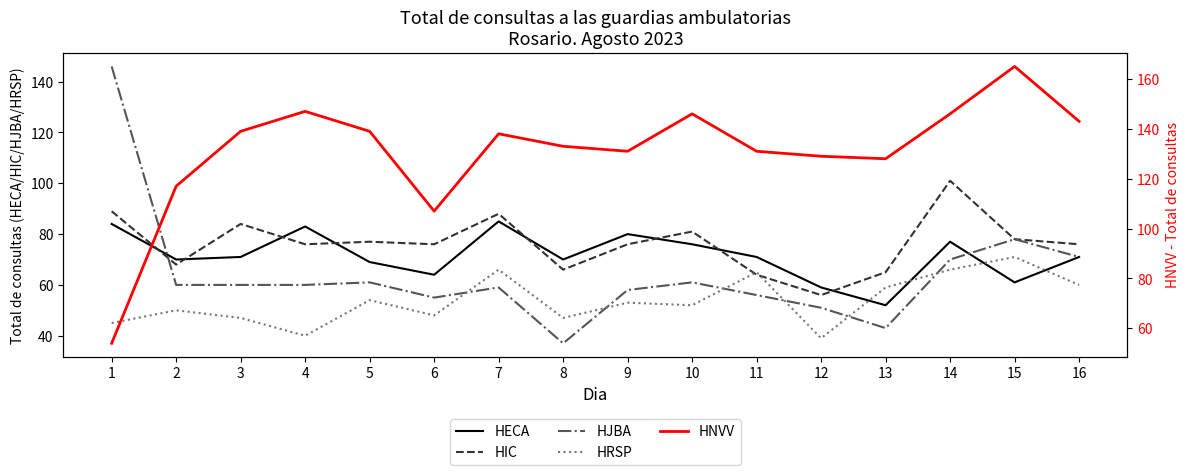

What is the smallest value displayed?

37